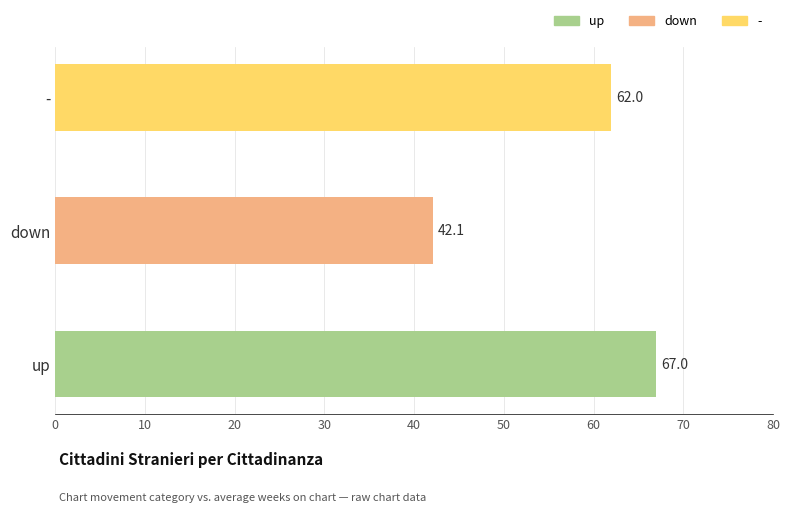

The value at up is 112.3. True or false?

False